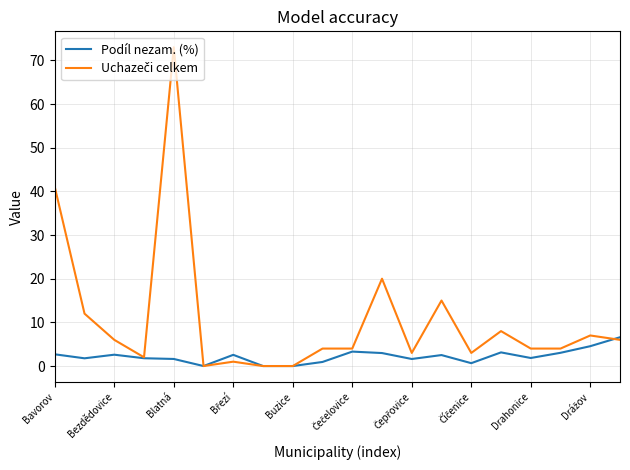

What is the maximum value for Podíl nezam. (%)?

6.6